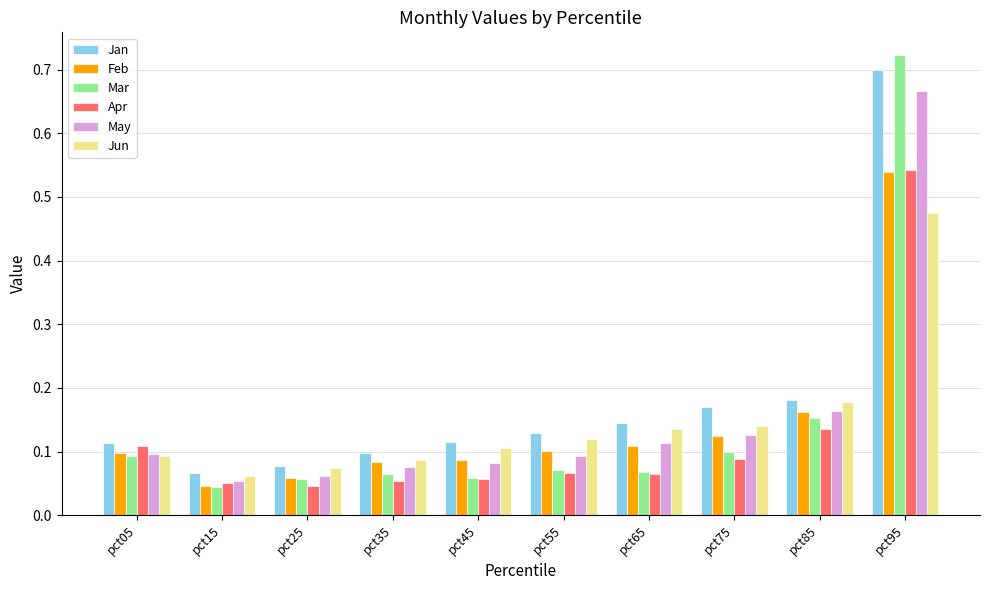

True or false: Mar has a value of 0.7 at pct95.

True